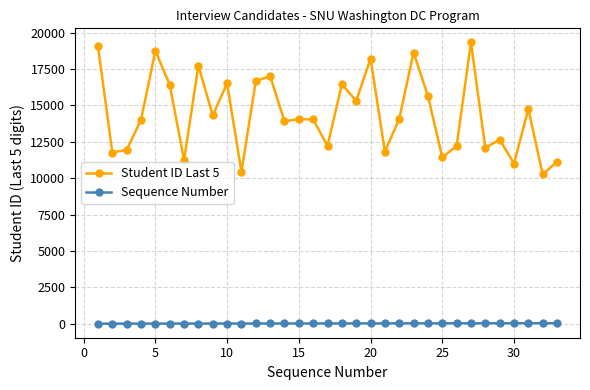

How many categories are shown in the chart?

33